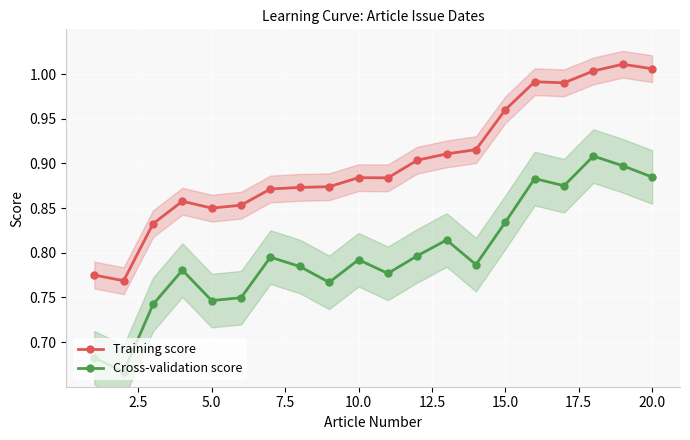

True or false: Cross-validation score and Training score intersect in this chart.

False